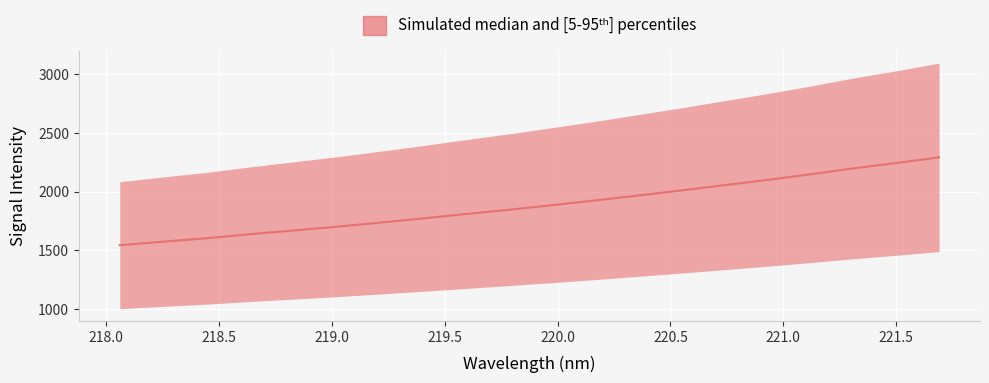

Reading left to right, what are all the values shown in this chart?

1543.8	1574.1	1602.6	1637.0	1668.4	1700.3	1735.0	1771.0	1808.7	1844.9	1884.1	1923.9	1966.5	2009.5	2054.1	2098.9	2146.7	2197.5	2243.2	2292.4